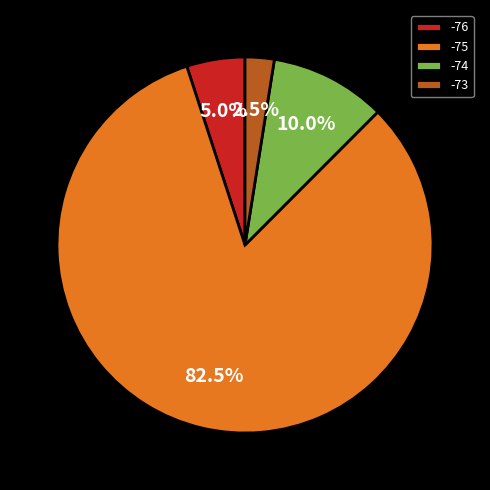

How much of the chart is everything except -73?

97.5%